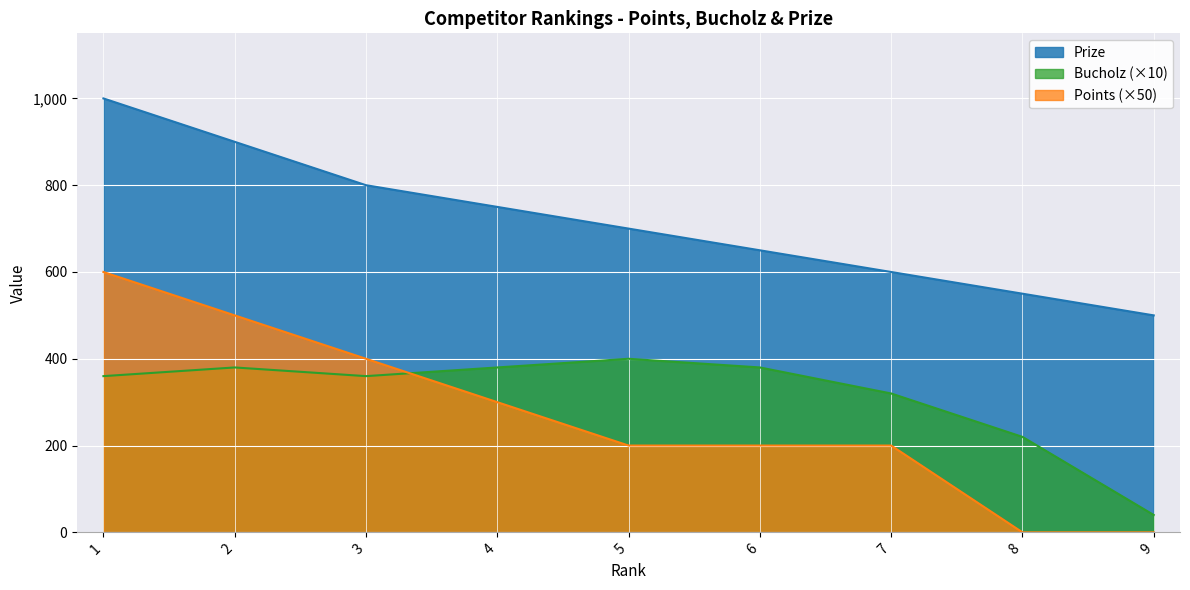

How many lines are shown in the chart?

3